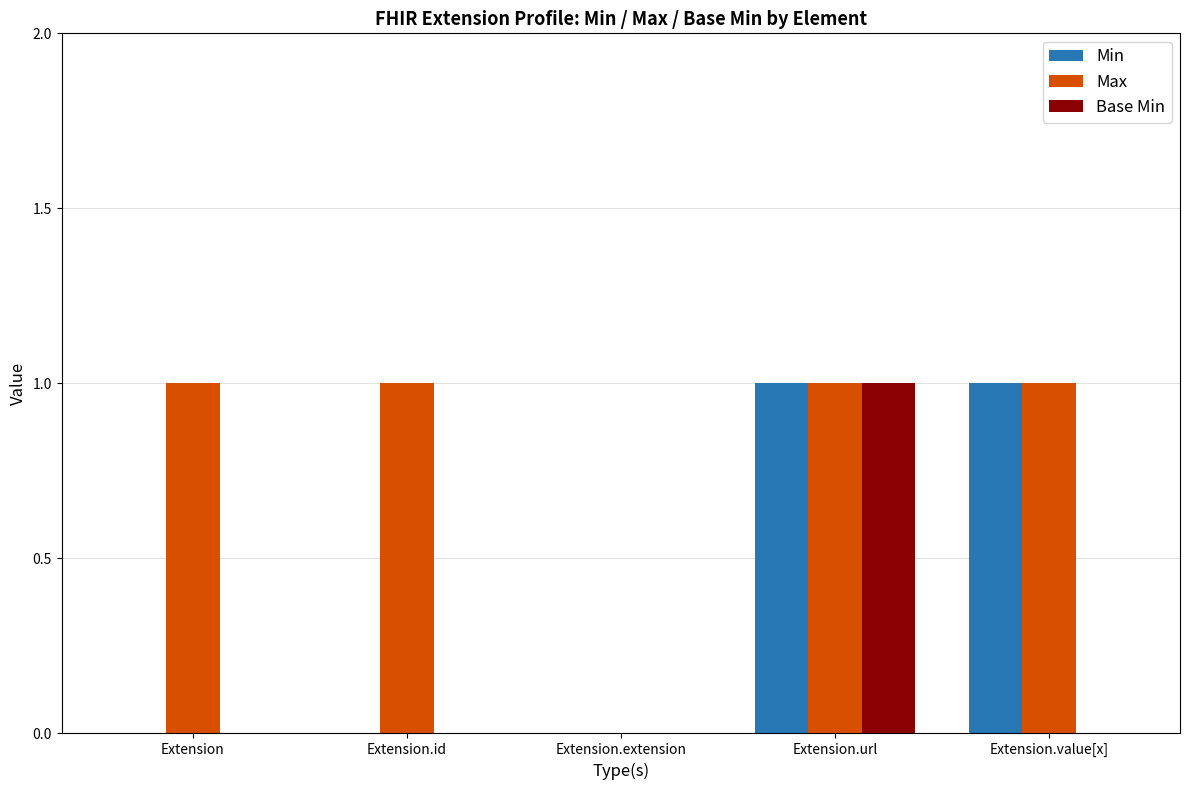

Are the bars horizontal?

No